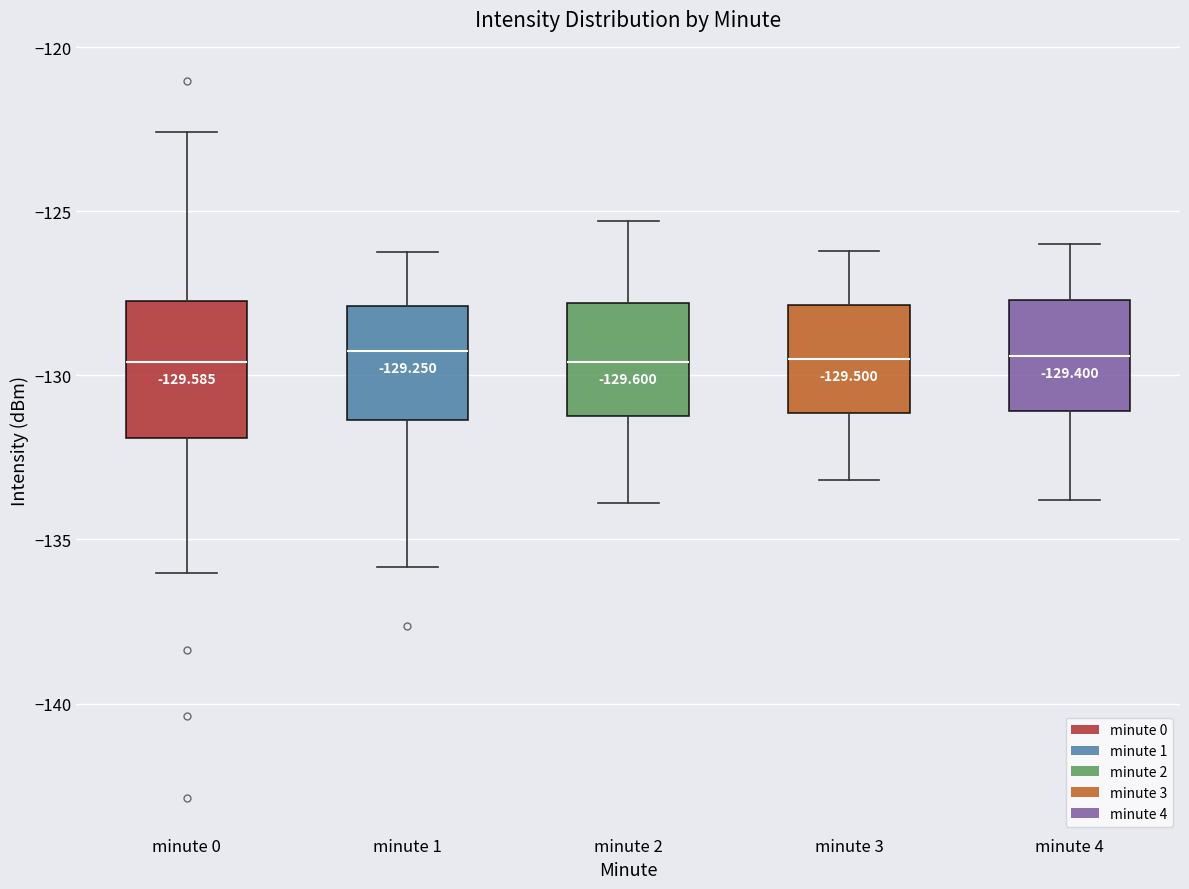

Which box is the tallest, from its lower edge to its upper edge?

minute 0